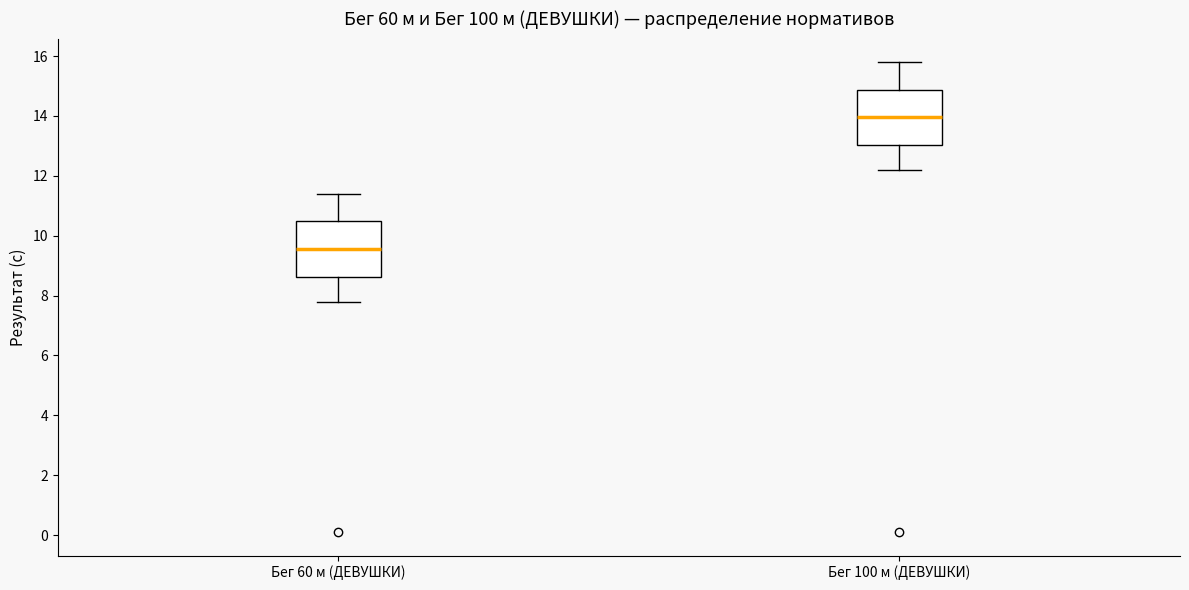

Which box's median line is the highest?

Бег 100 м (ДЕВУШКИ)